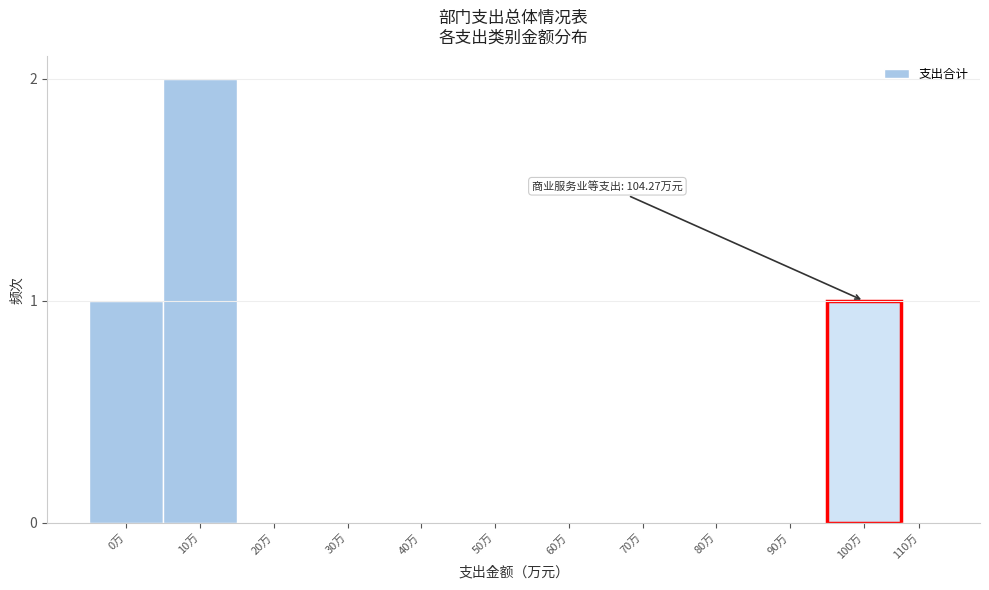

Reading left to right, transcribe all the data shown in this chart.

0万=1	10万=2	20万=0	30万=0	40万=0	50万=0	60万=0	70万=0	80万=0	90万=0	100万=1	110万=0